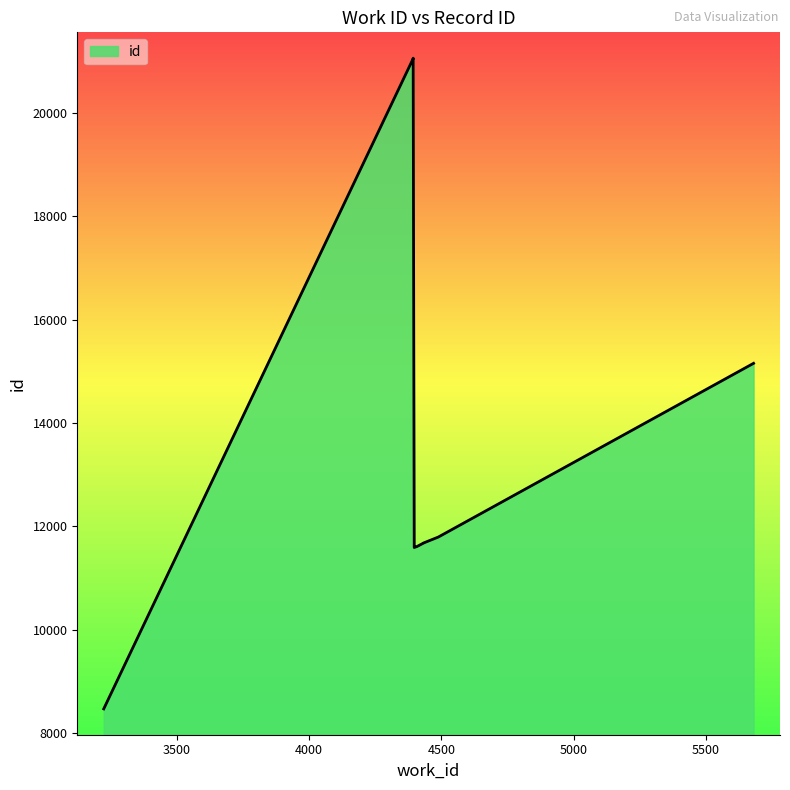

What is the sum of all values?

135679